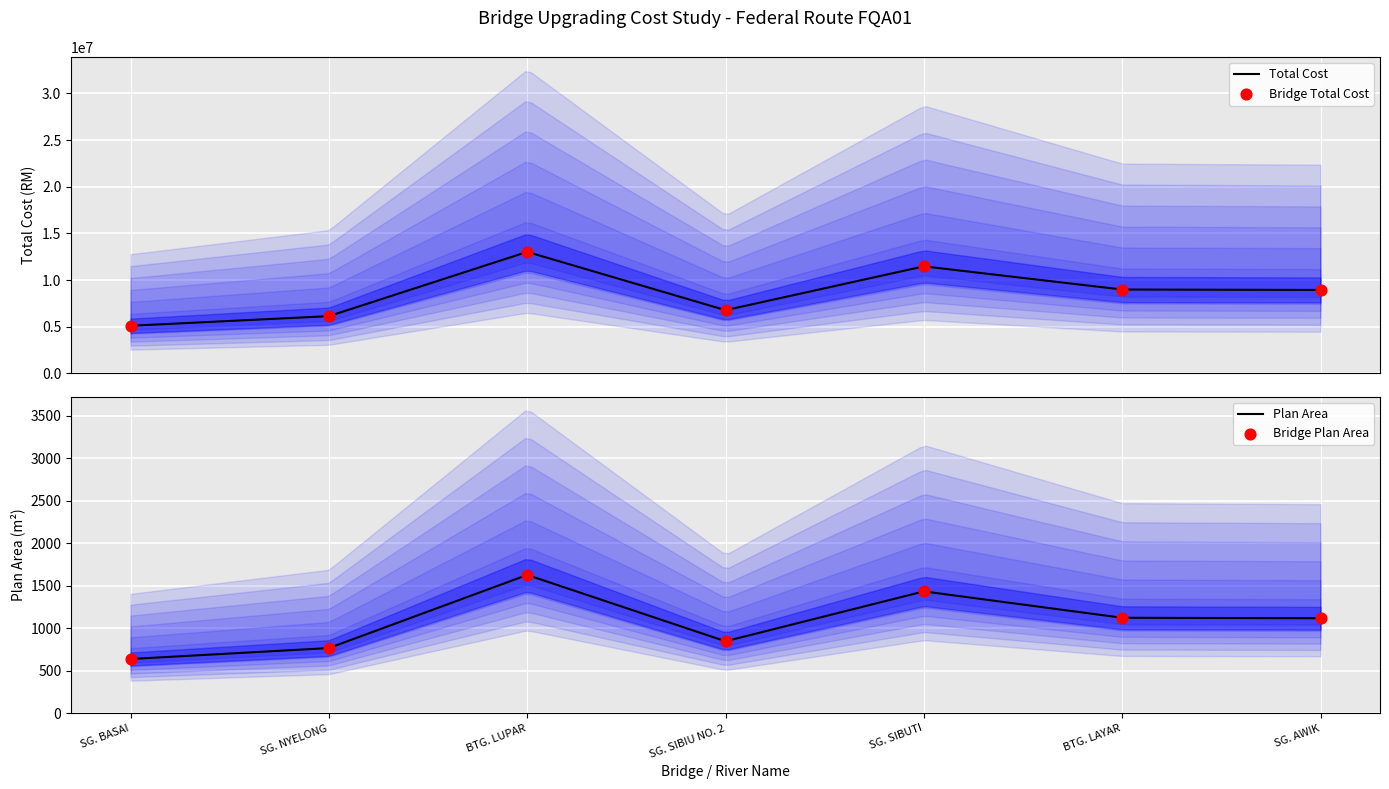

Which series has the largest Y range (max minus min)?

Total Span